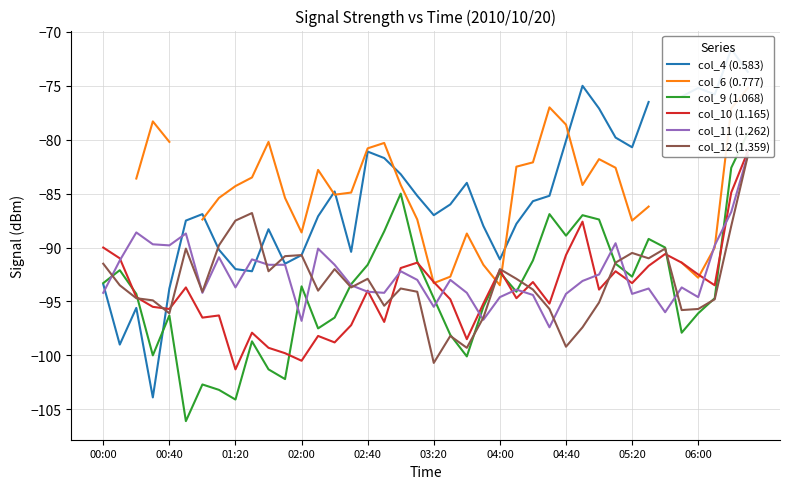

Rank the series at 03:20 from lowest to highest value.

col_12 (1.359), col_11 (1.262), col_9 (1.068), col_6 (0.777), col_10 (1.165), col_4 (0.583)